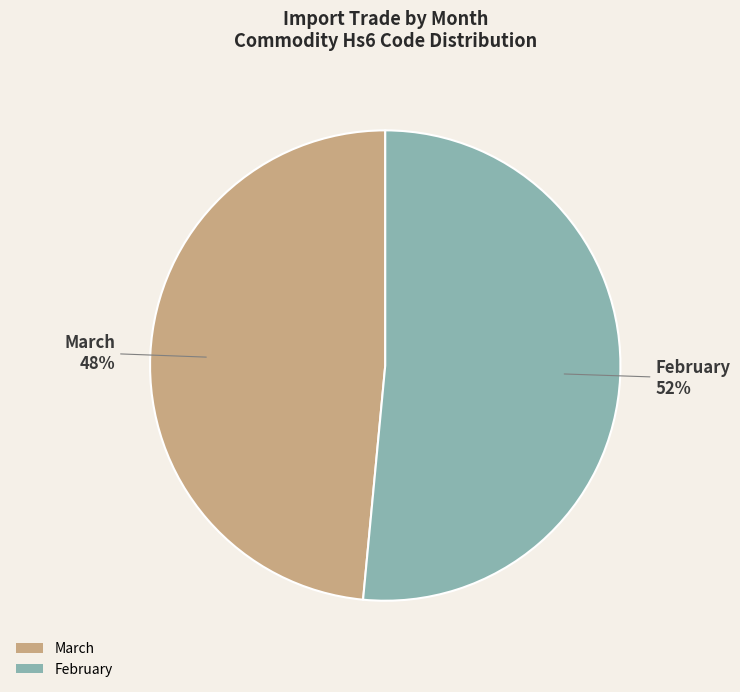

To the nearest percent, what percentage of the pie is February?

52%